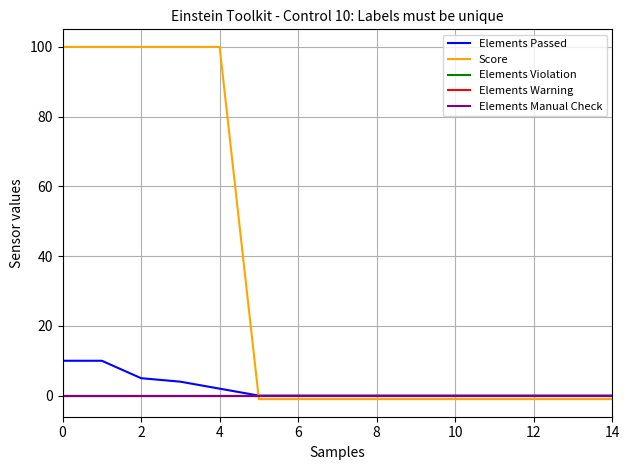

Does the chart have visible grid lines?

Yes